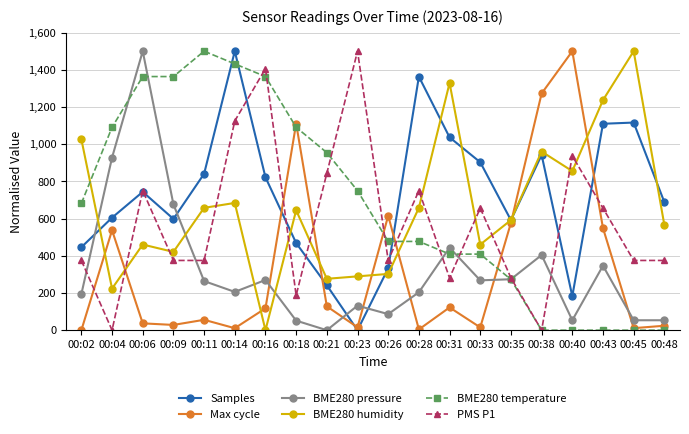

Count the number of categories in the chart.

20